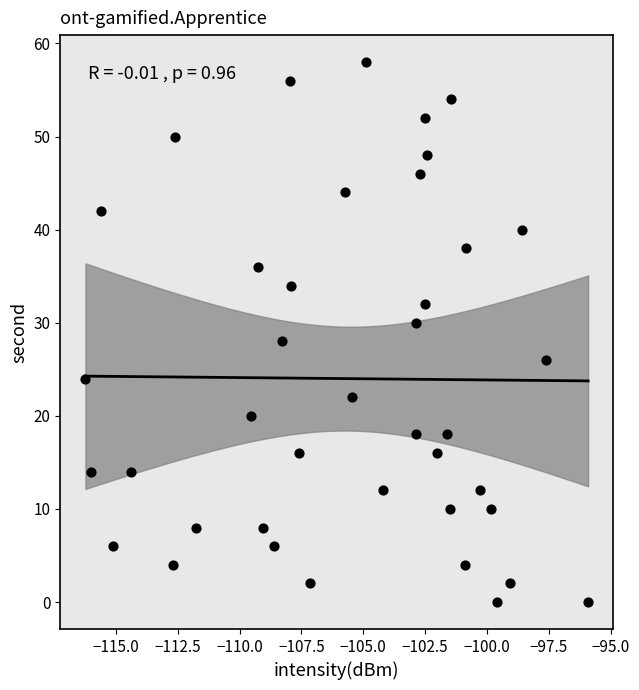

Count the number of points in this scatter plot.

40